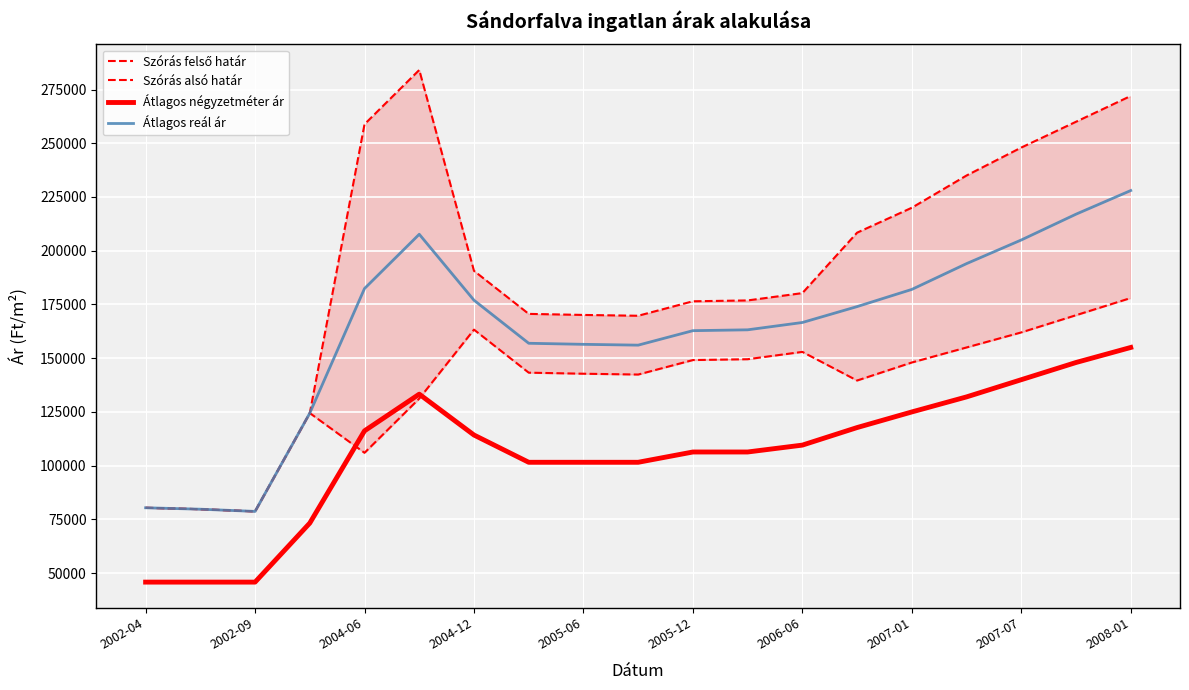

The Átlagos reál ár series shows 162808 at 2005-12. True or false?

True